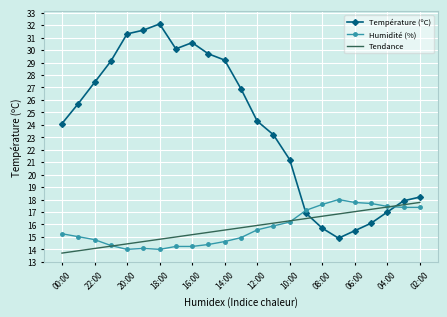

Which series ends up on top after the final intersection of Température (ºC) and Tendance?

Température (ºC)